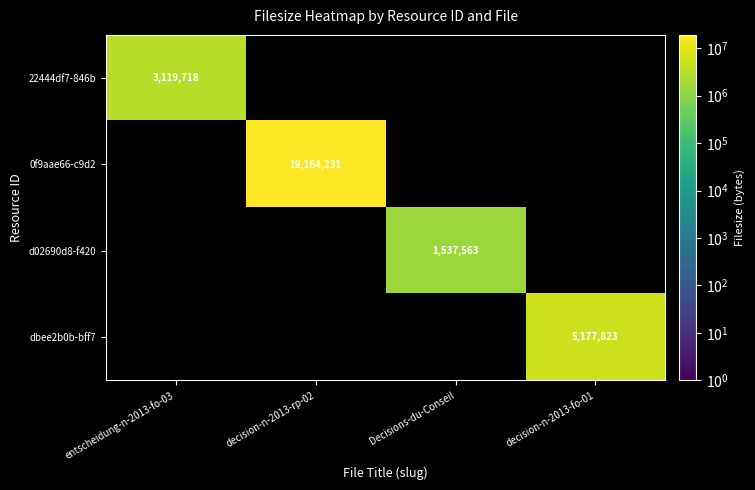

True or false: 22444df7-846b has a value of 3119718 at entscheidung-n-2013-fo-03.

True